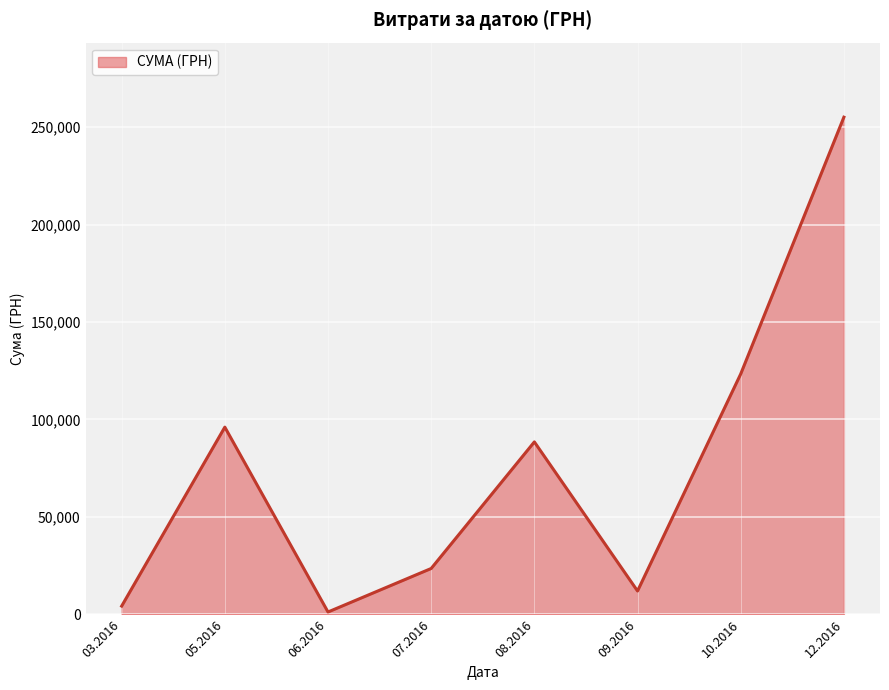

The value at 08.2016 is 123611.7. True or false?

False